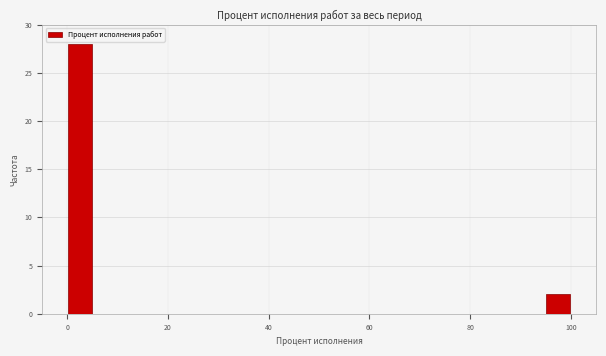

Read against the x-axis, roughly where is the centre of the tallest bar?

2